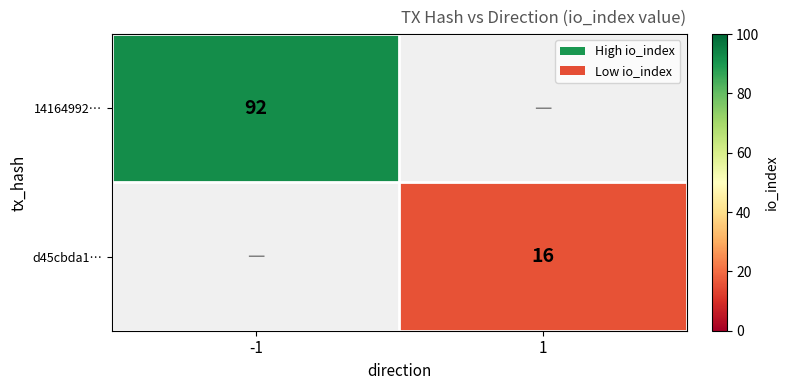

Is it true that 14164992… equals 92 at -1?

True